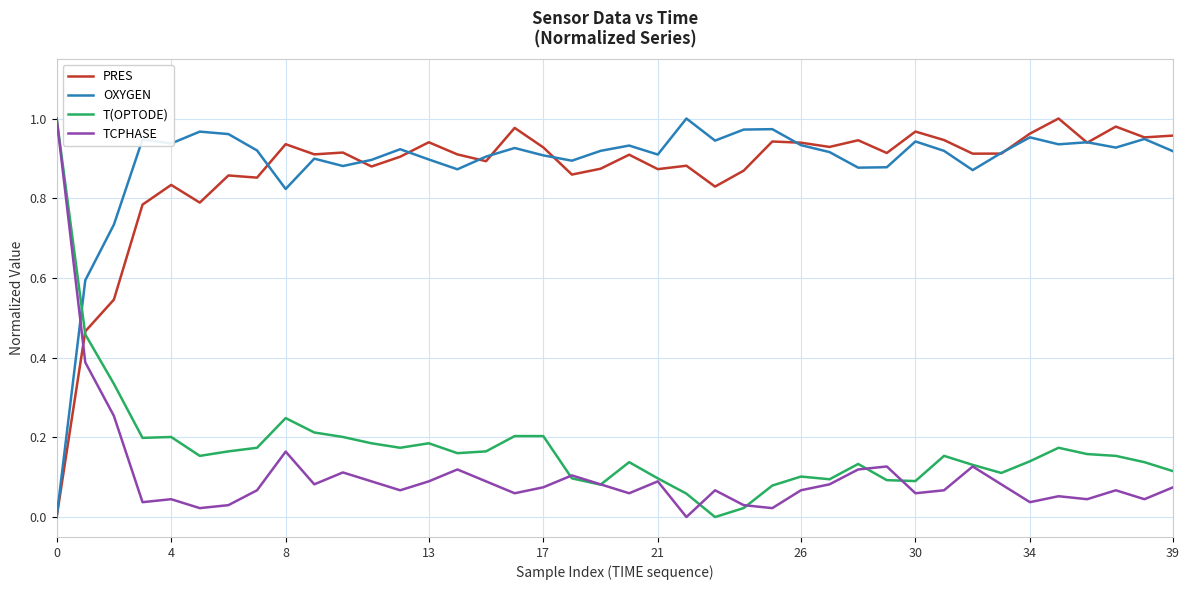

True or false: PRES and TCPHASE cross at least once.

True